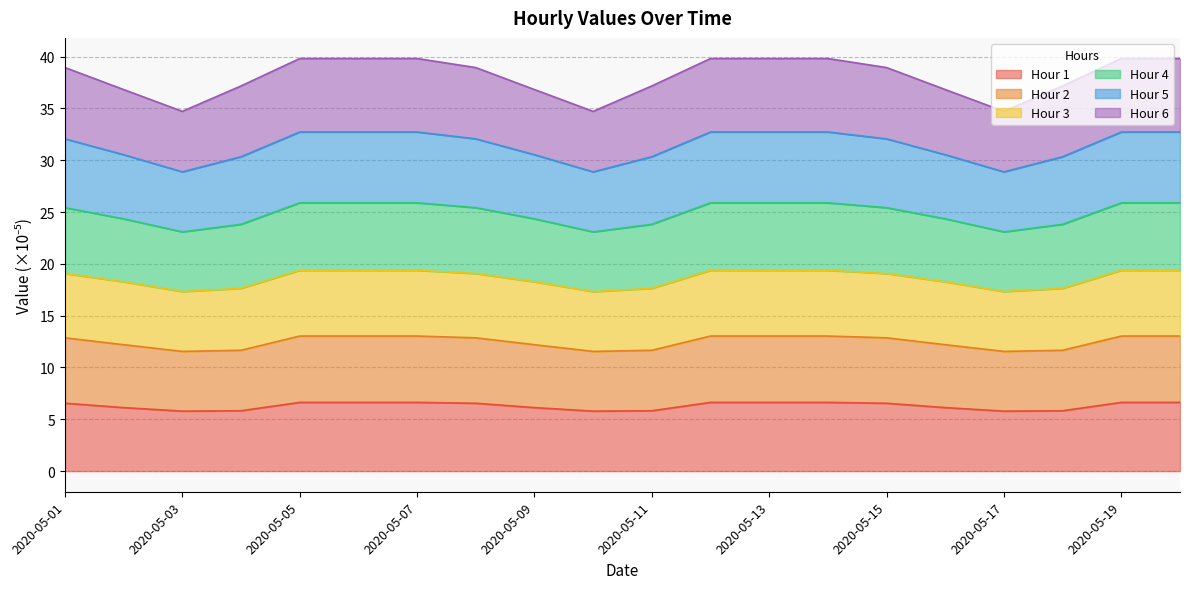

At which label is Hour 1 closest to 6?

2020-05-02